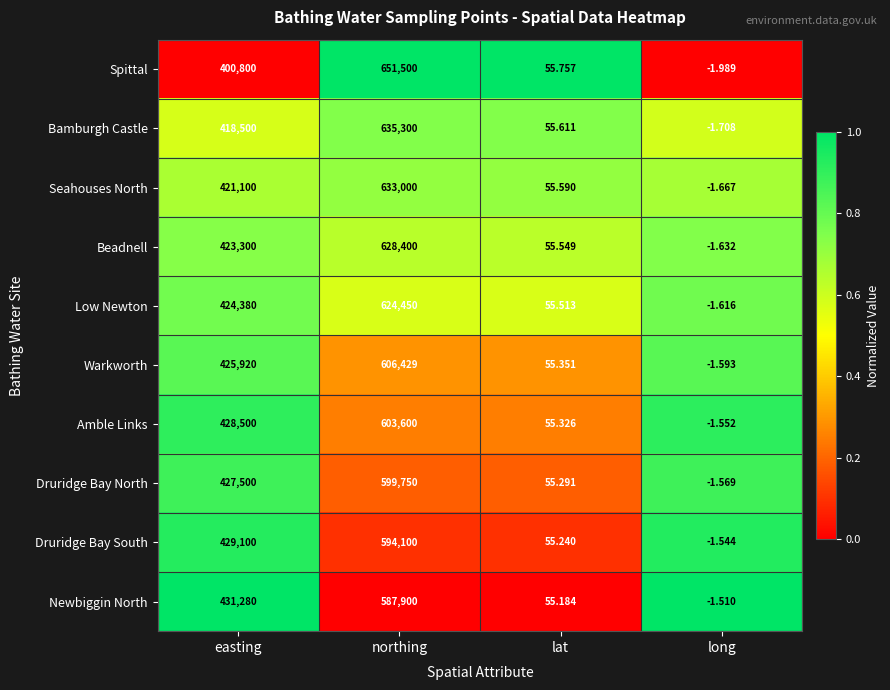

Count the number of categories in the chart.

4